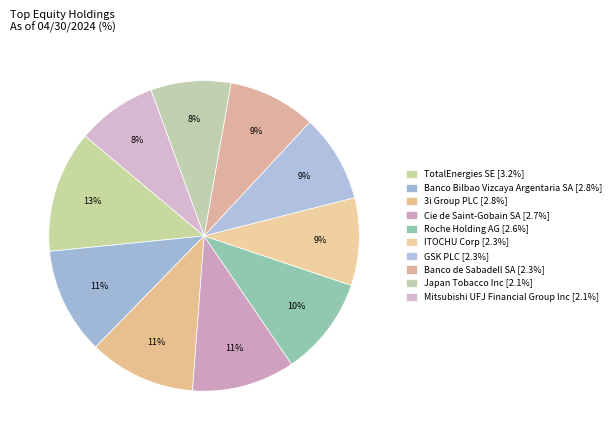

Which category has the biggest portion of the pie?

TotalEnergies SE